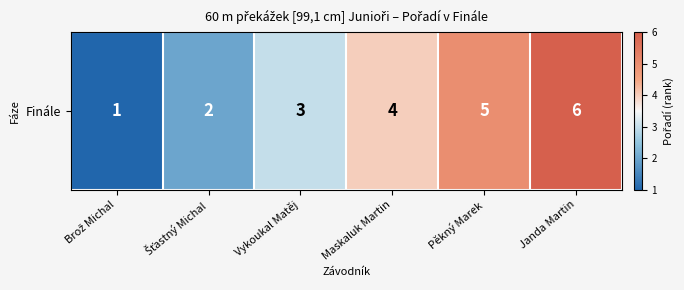

List the labels in order of value, smallest first.

Brož Michal, Šťastný Michal, Vykoukal Matěj, Maskaluk Martin, Pěkný Marek, Janda Martin